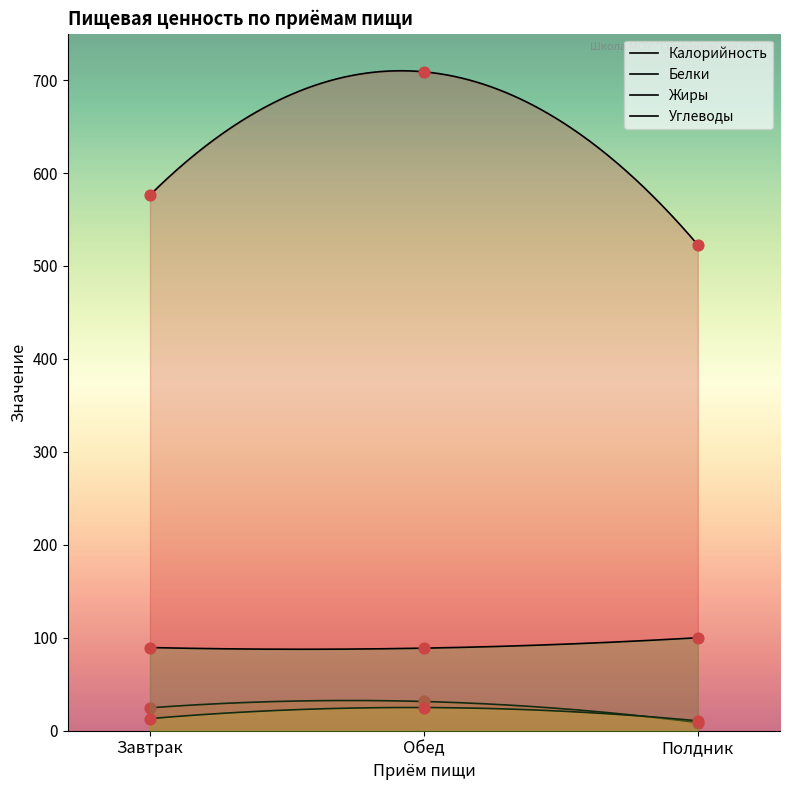

Which series reaches the maximum Y coordinate?

Калорийность